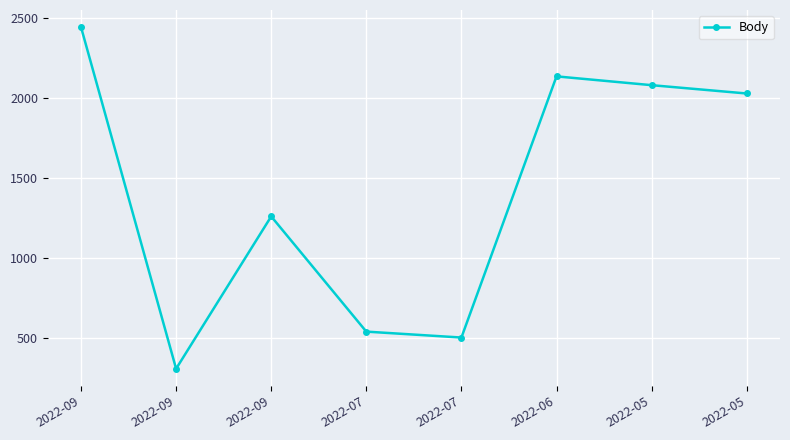

How many lines are shown in the chart?

1